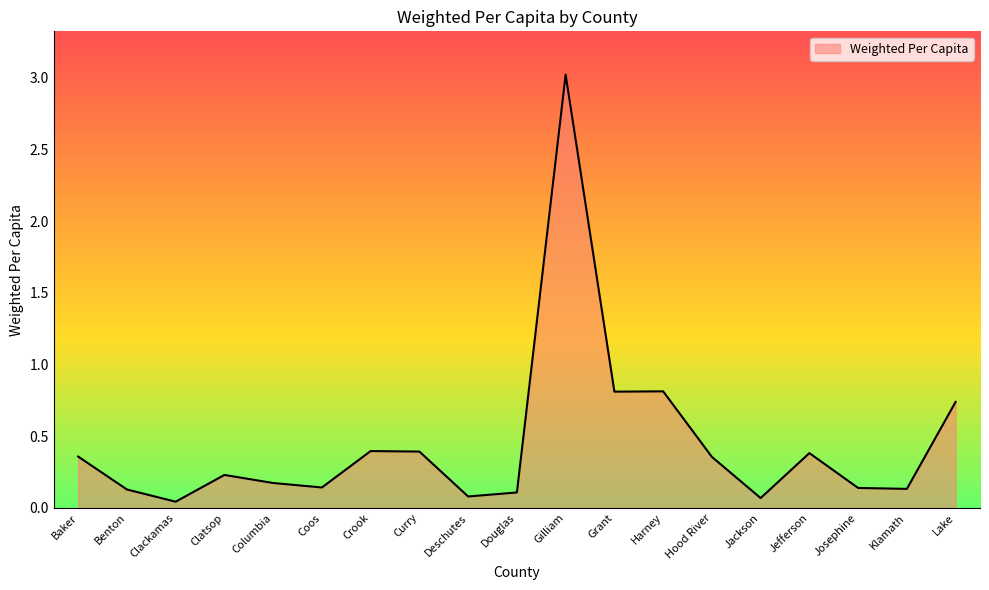

The chart shows a value of 0.2 at Grant. True or false?

False